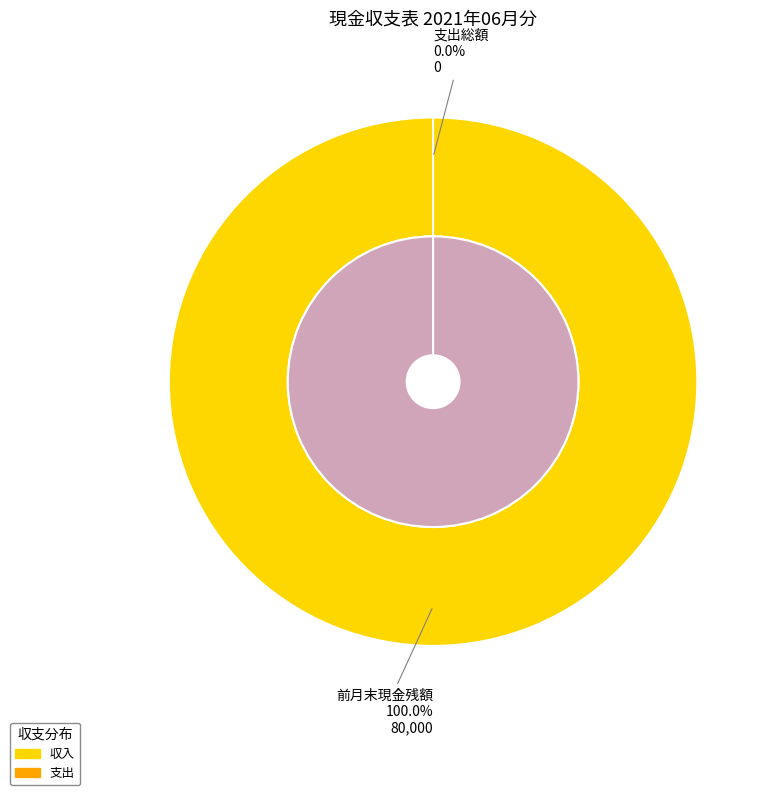

What percentage is the 前月末現金残額 slice, to the nearest percent?

100%